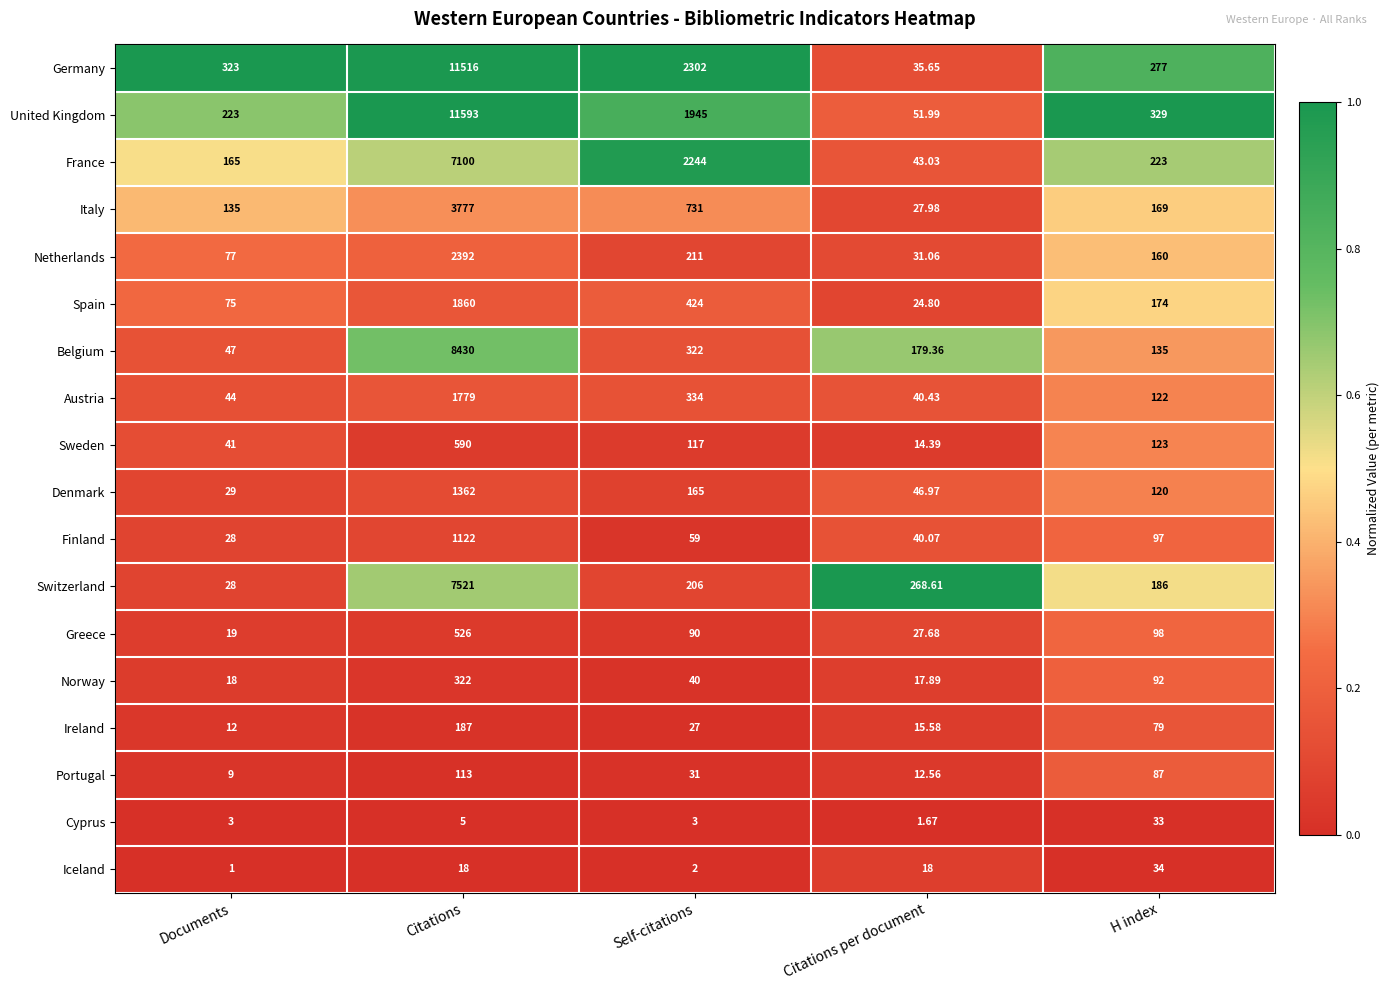

Which label corresponds to the largest value in the chart?

Citations